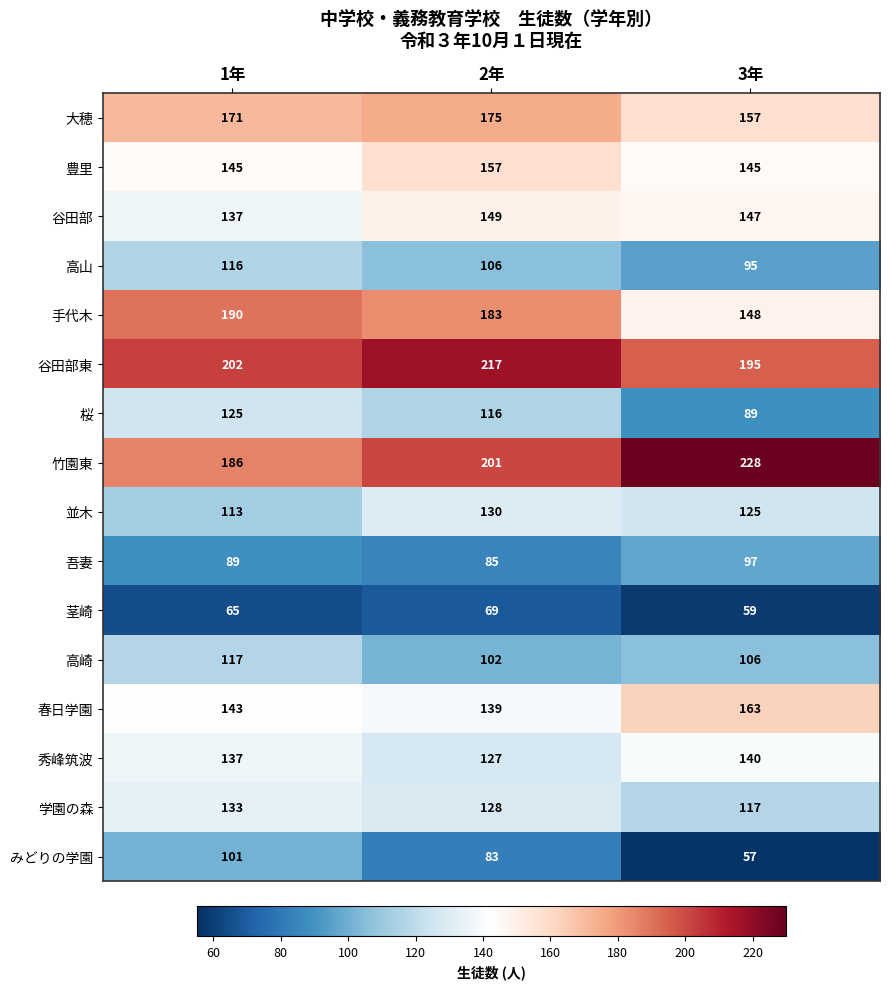

Count the number of data series in this chart.

16